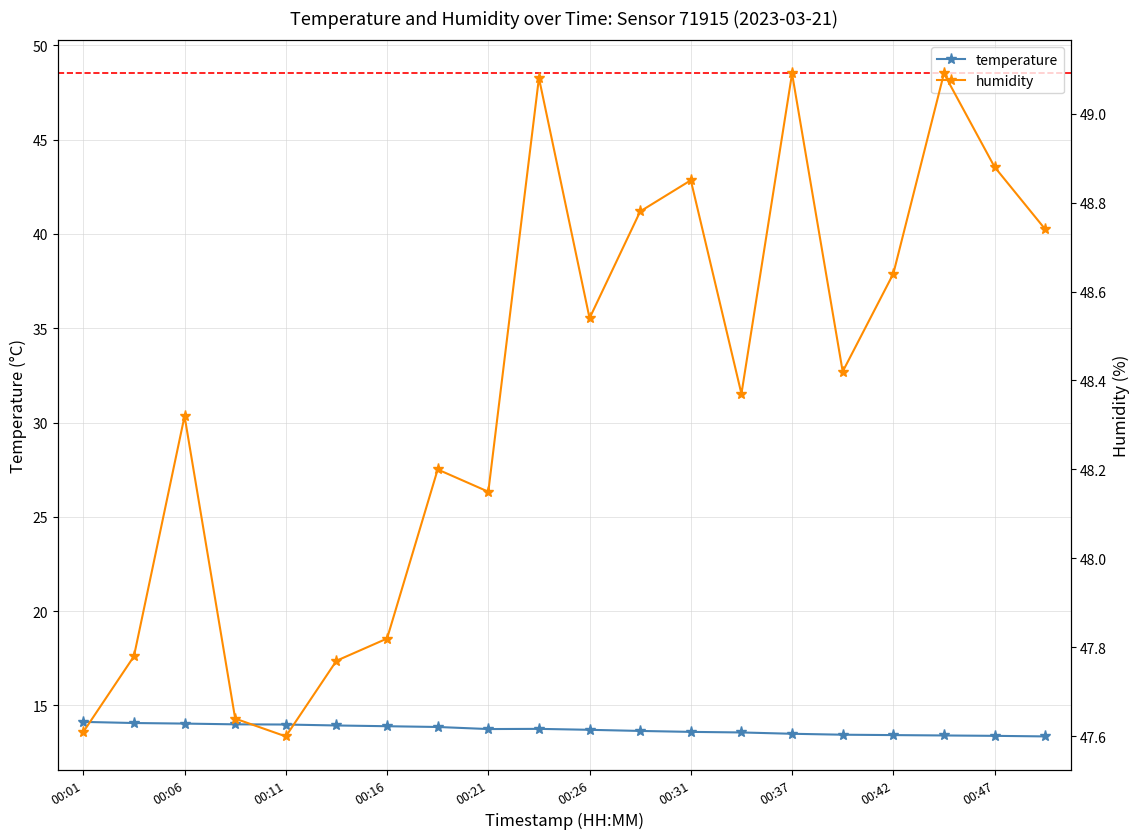

Which series has the largest range (max minus min)?

humidity